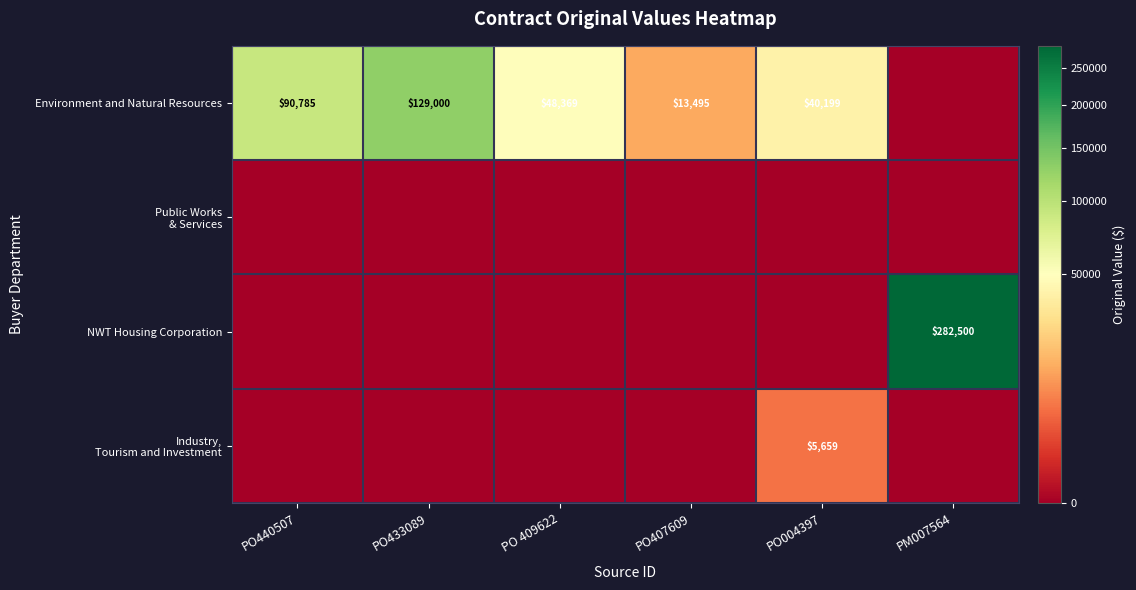

The Environment and Natural Resources series shows 40199 at PO004397. True or false?

True